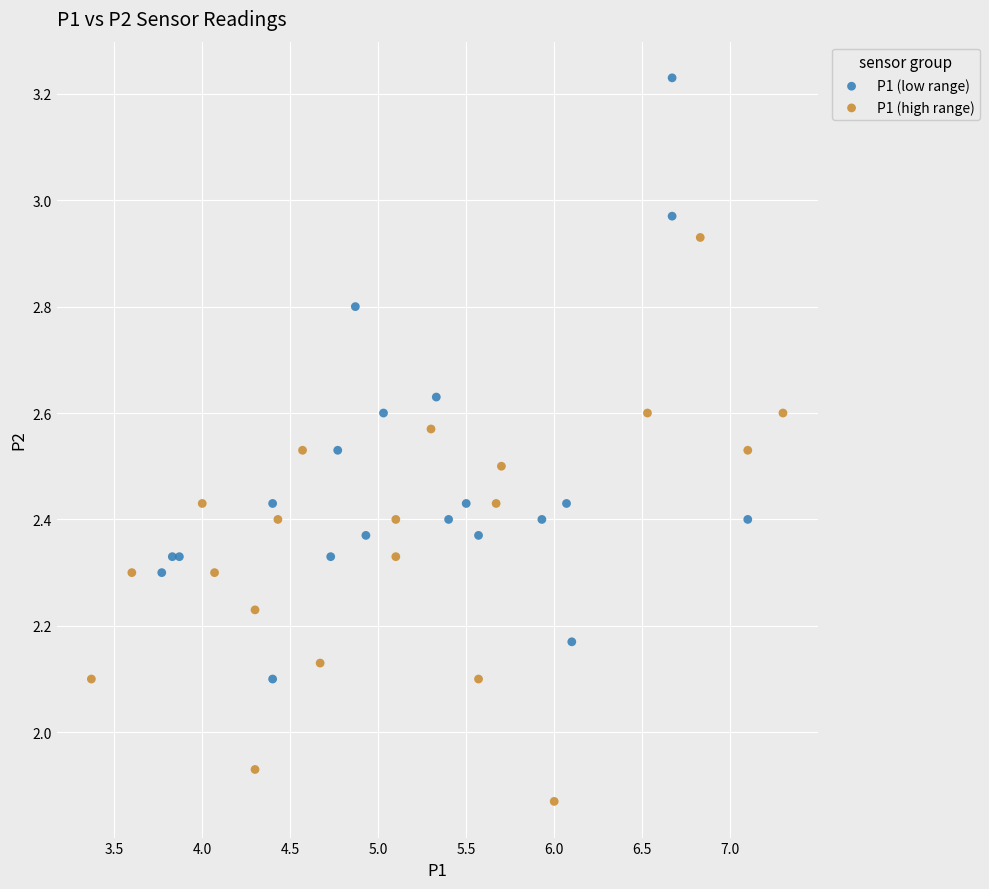

Which series reaches the maximum Y coordinate?

P1 (low range)